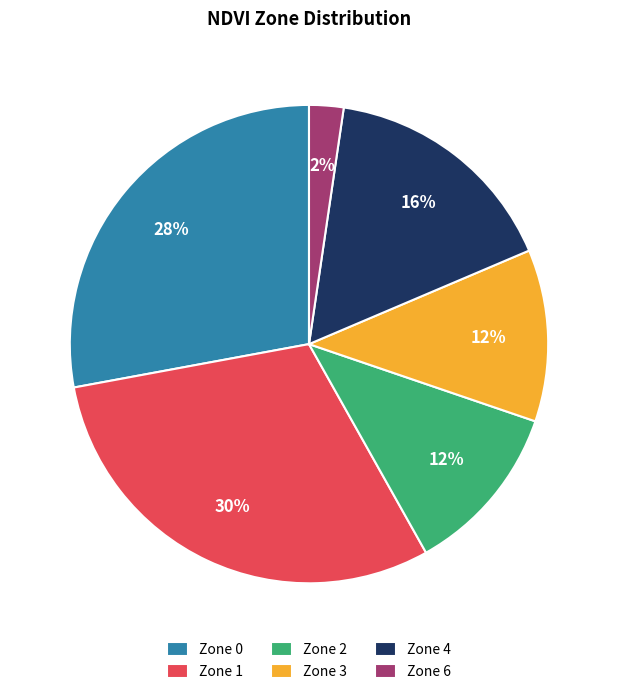

Is it true that Zone 0 is 22% of the pie?

False